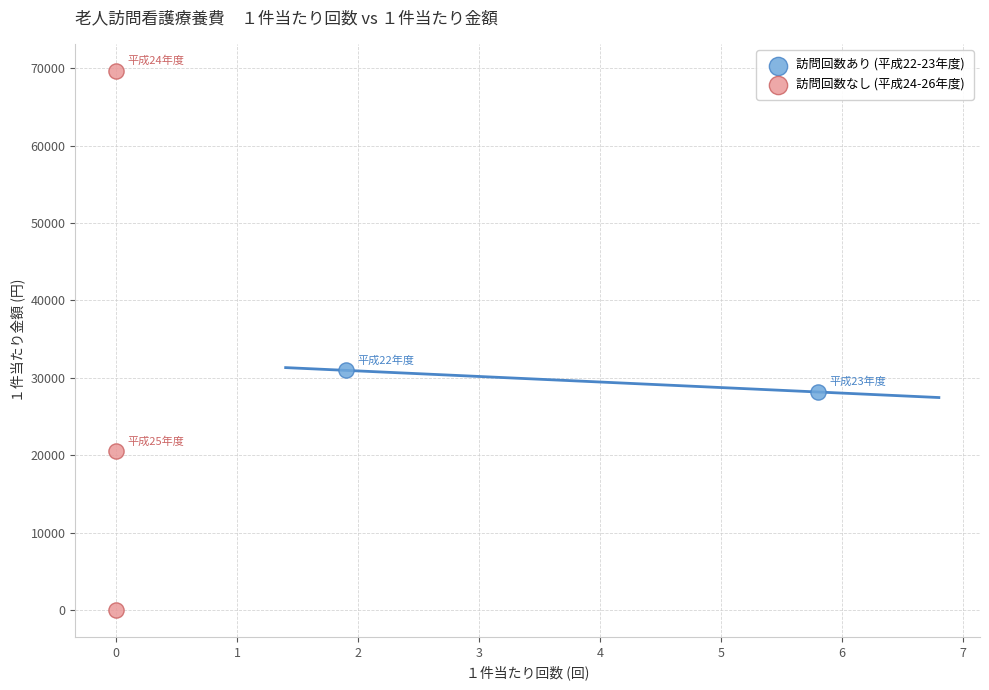

What are all the series names shown in the legend?

訪問回数あり (平成22-23年度), 訪問回数なし (平成24-26年度)